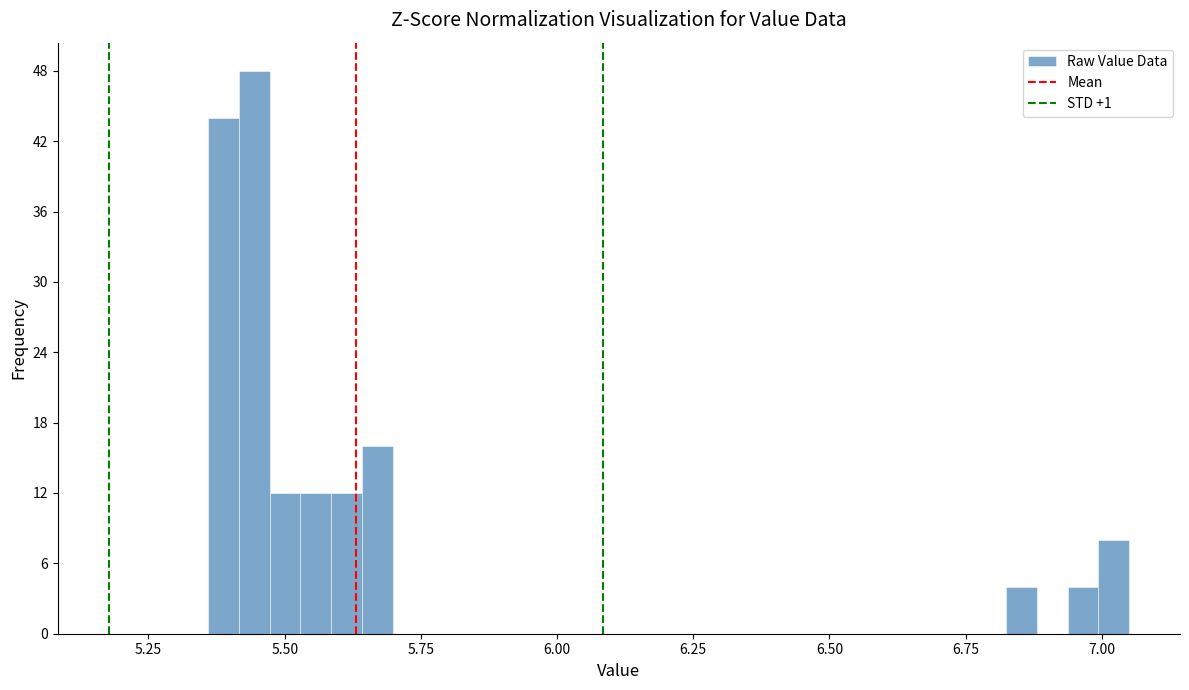

Around what value on the x-axis is the tallest bar? Give the approximate position of its centre, as read against the axis.

5.45